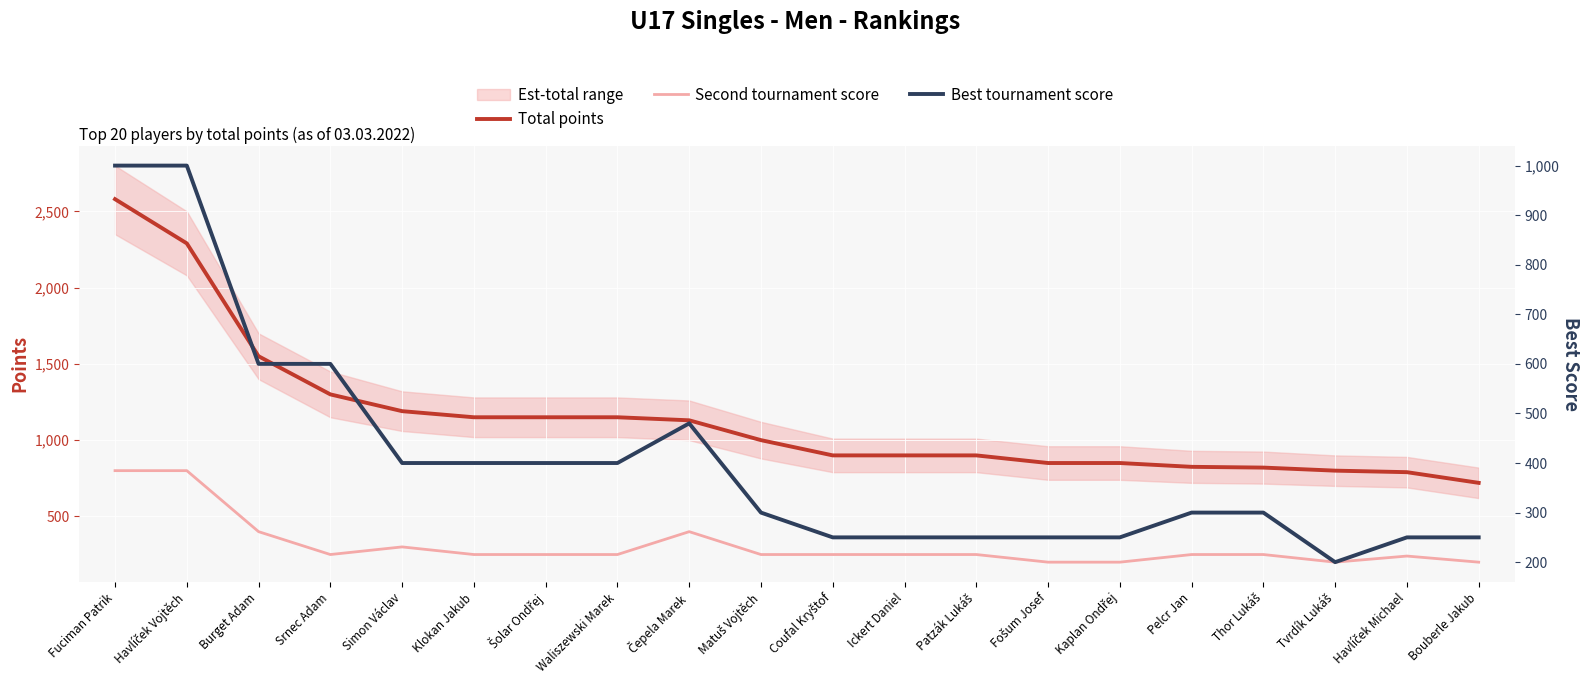

What is the difference between the highest and lowest values at Fošum Josef?

650